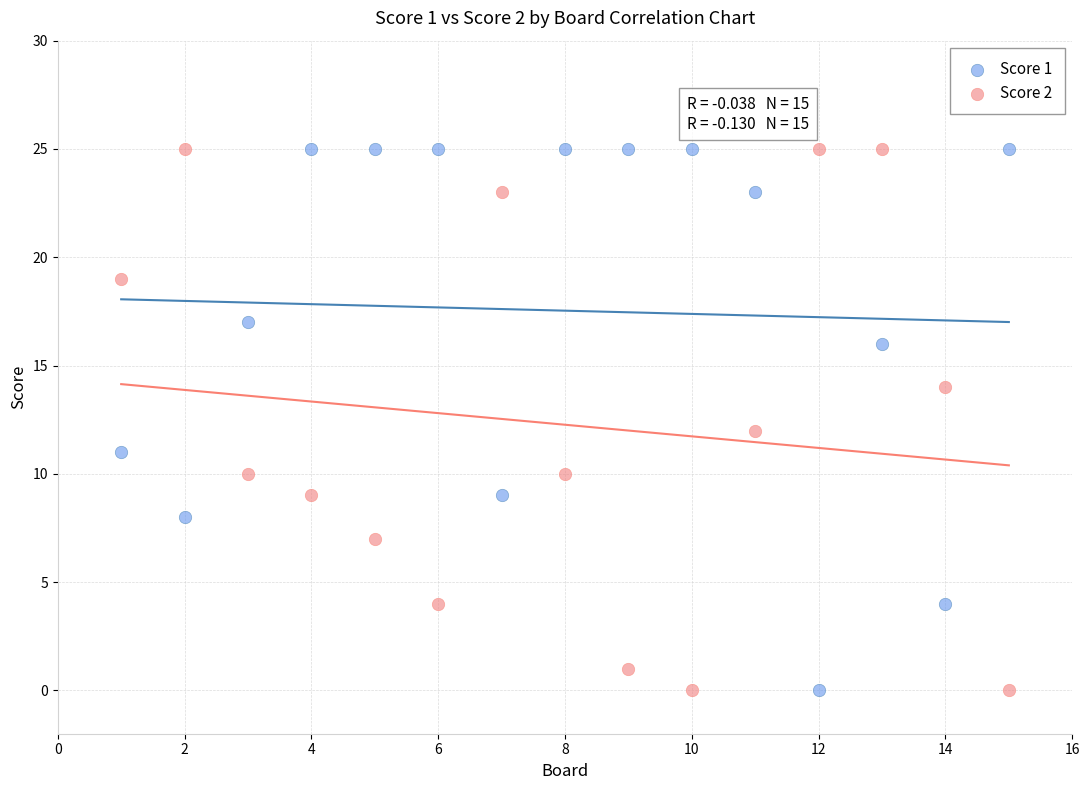

Across all data points, what is the range of Y values (max minus min)?

25